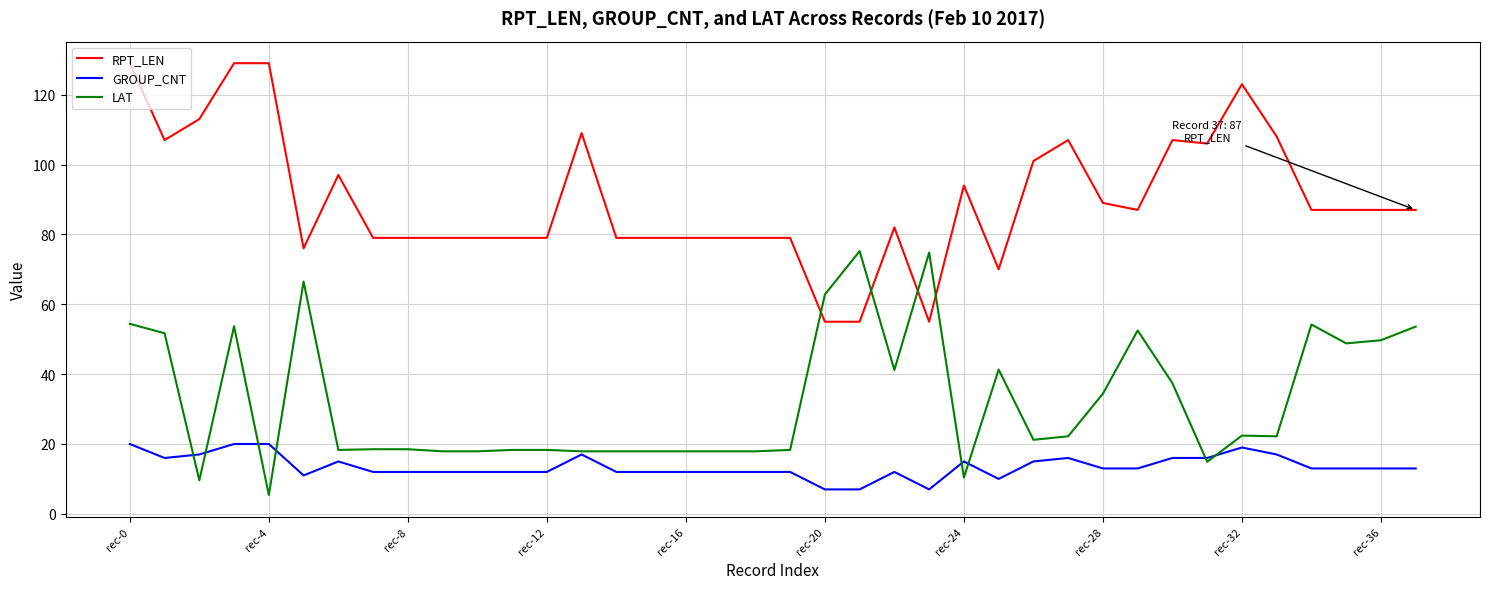

True or false: RPT_LEN and GROUP_CNT cross at least once.

False